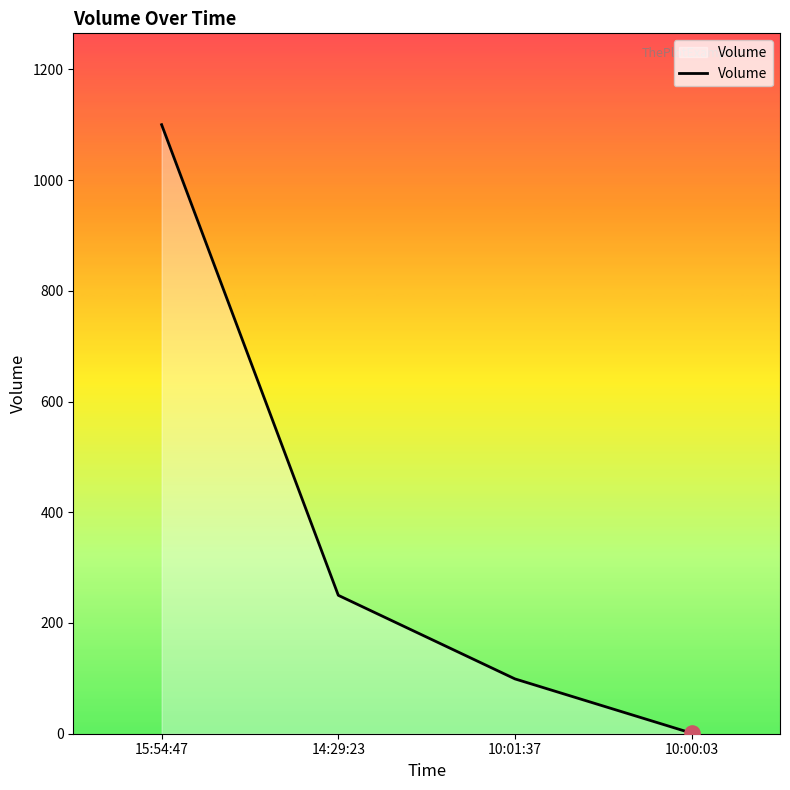

Between 14:29:23 and 10:01:37, which is larger?

14:29:23